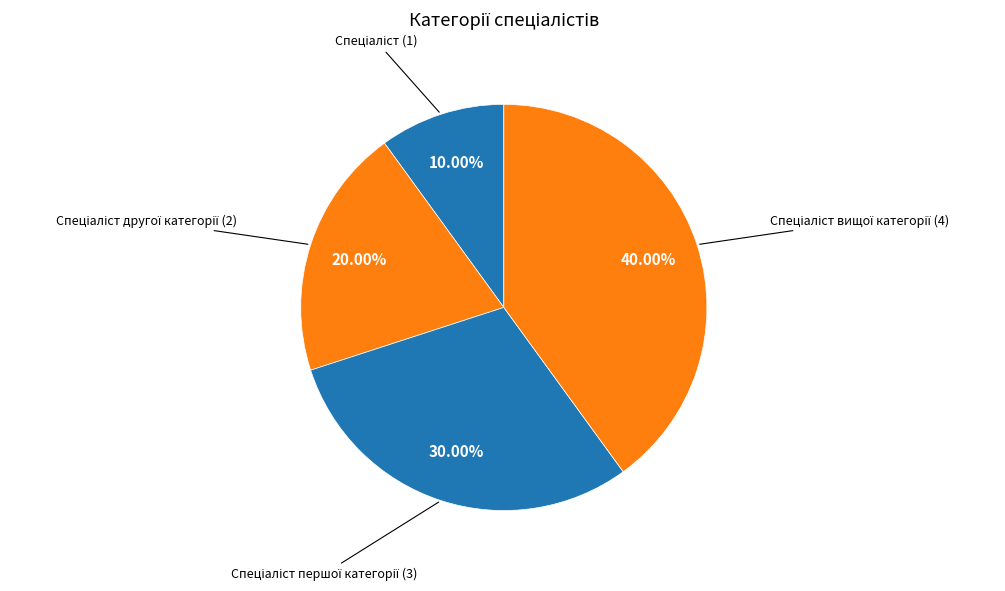

Count the number of slices in the pie.

4